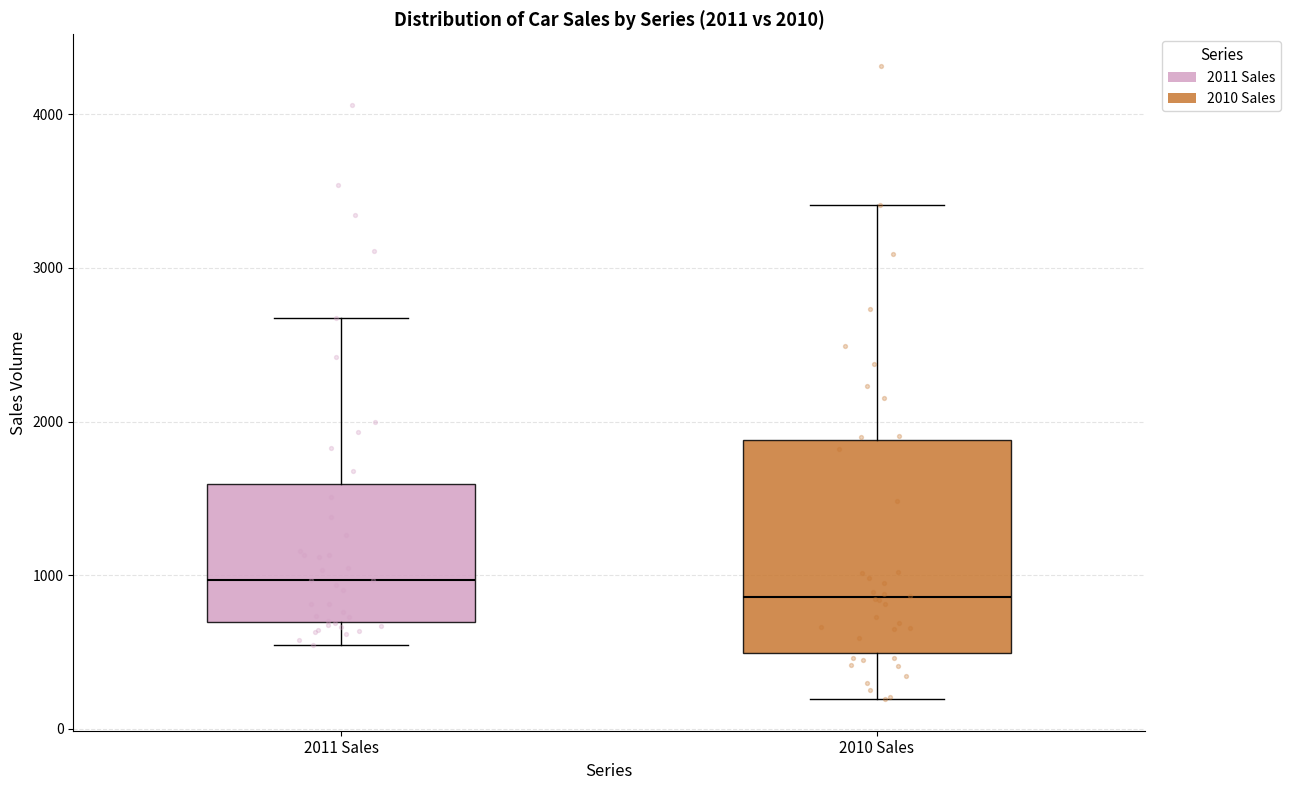

Which box's median line is the lowest?

2010 Sales